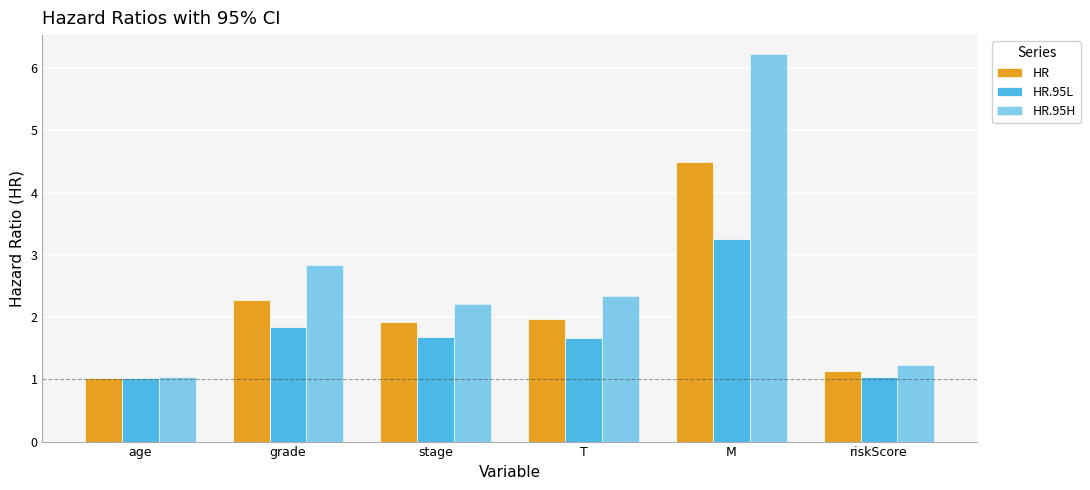

What is the label of the 1st bar from the left?

age